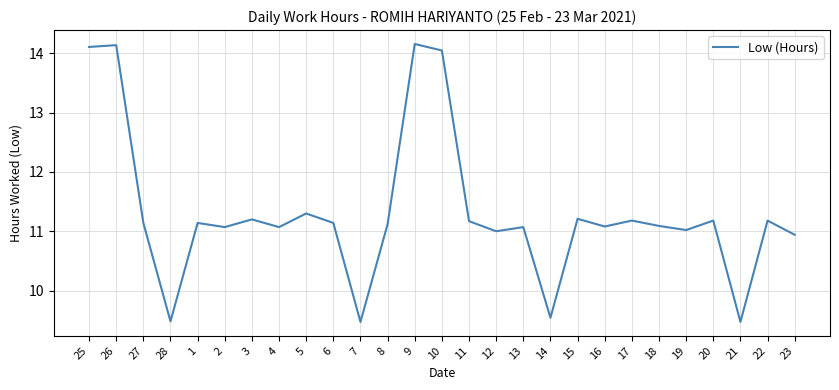

The chart shows a value of 18.4 at 1. True or false?

False